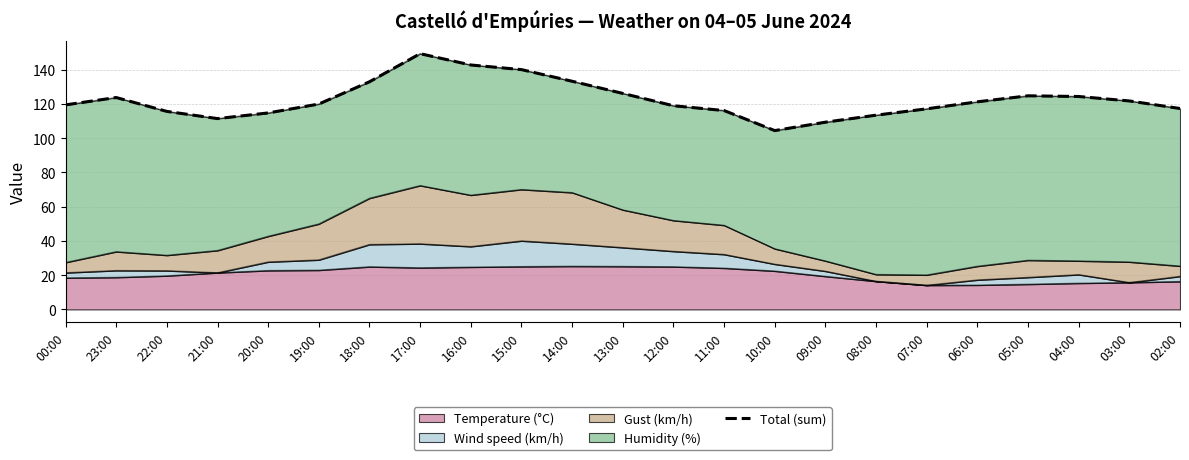

What position from the right is 13:00?

12